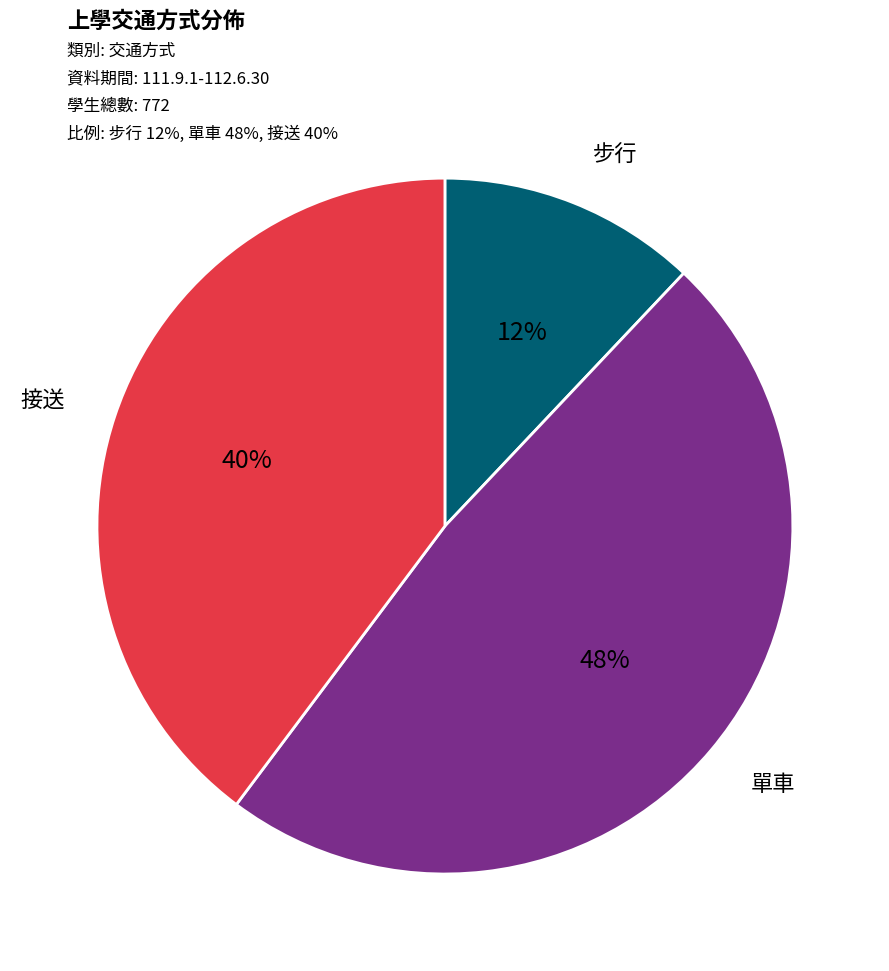

To the nearest percent, what is the difference between the largest and smallest slice percentages?

36%